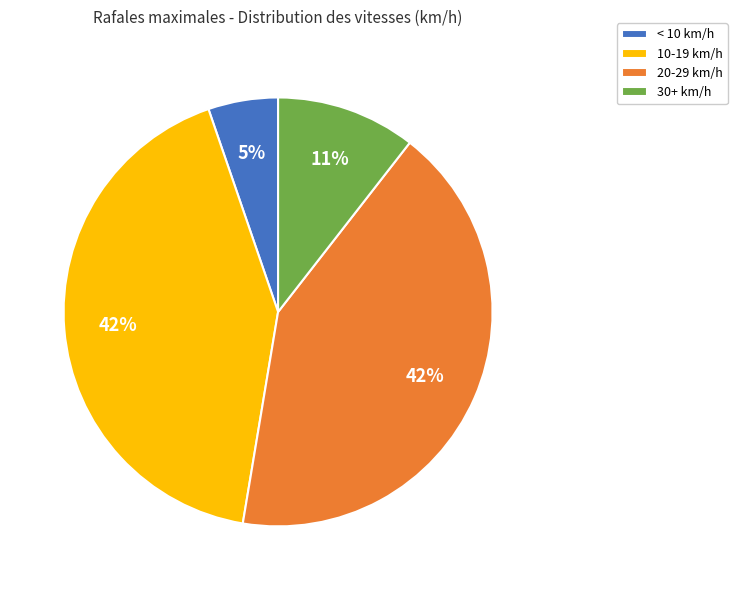

To the nearest percent, what percentage of the pie is < 10 km/h?

5%